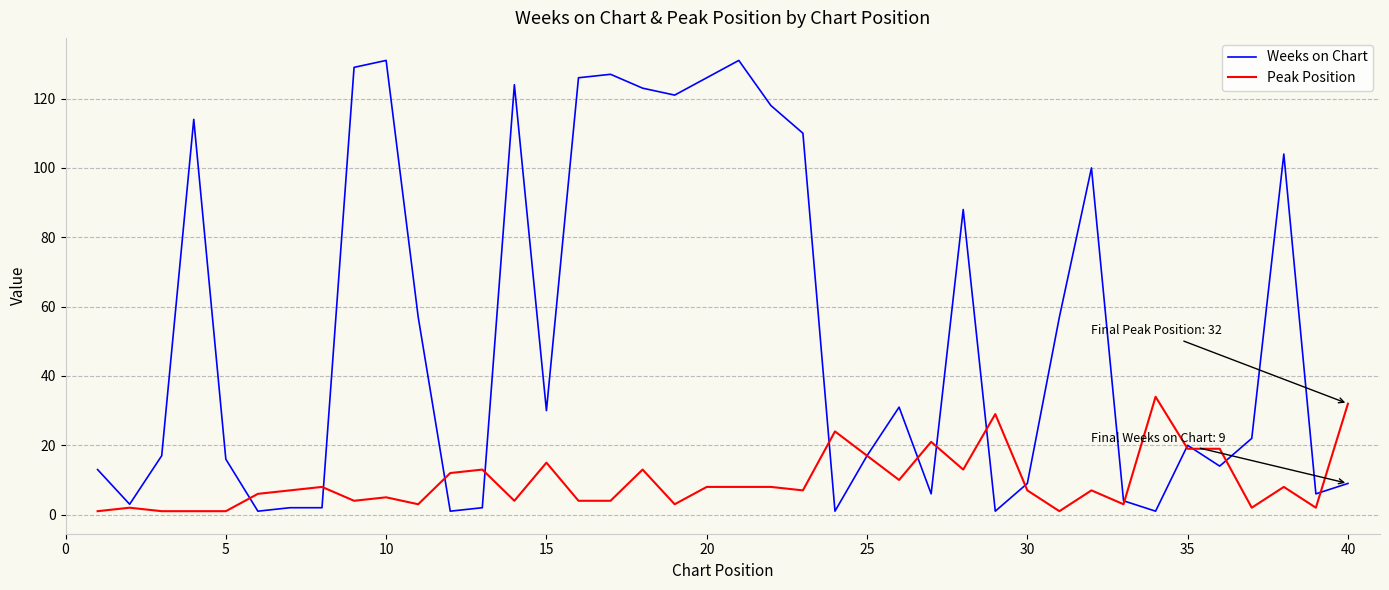

Reading left to right, extract all data points from this chart.

Weeks on Chart: 13	3	17	114	16	1	2	2	129	131	57	1	2	124	30	126	127	123	121	126	131	118	110	1	17	31	6	88	1	9	57	100	4	1	20	14	22	104	6	9
Peak Position: 1	2	1	1	1	6	7	8	4	5	3	12	13	4	15	4	4	13	3	8	8	8	7	24	17	10	21	13	29	7	1	7	3	34	19	19	2	8	2	32